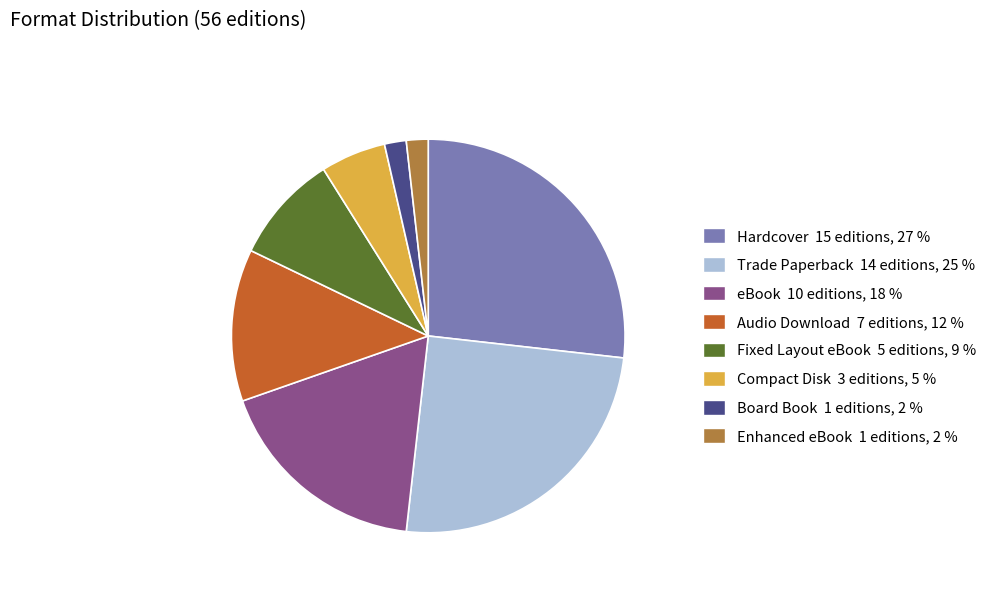

Is there a majority slice in this chart?

No